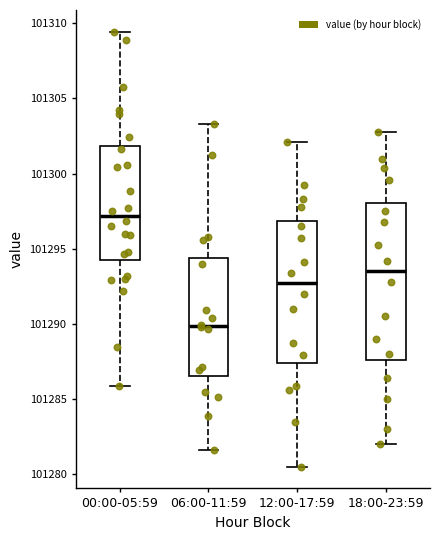

Which box is the tallest, from its lower edge to its upper edge?

18:00-23:59